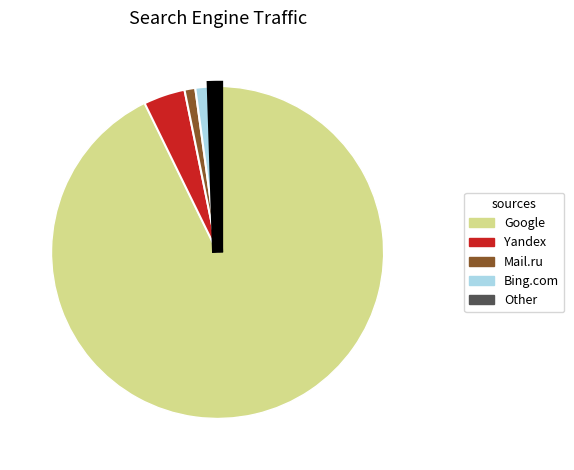

Which category has the biggest portion of the pie?

Google